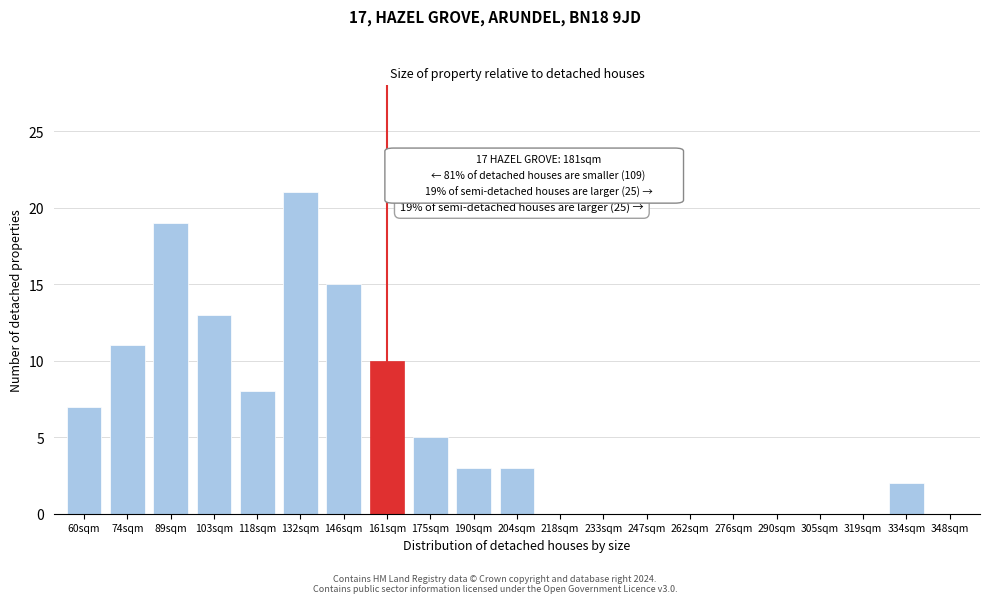

Reading right to left, transcribe all the data shown in this chart.

348sqm=0	334sqm=2	319sqm=0	305sqm=0	290sqm=0	276sqm=0	262sqm=0	247sqm=0	233sqm=0	218sqm=0	204sqm=3	190sqm=3	175sqm=5	161sqm=10	146sqm=15	132sqm=21	118sqm=8	103sqm=13	89sqm=19	74sqm=11	60sqm=7